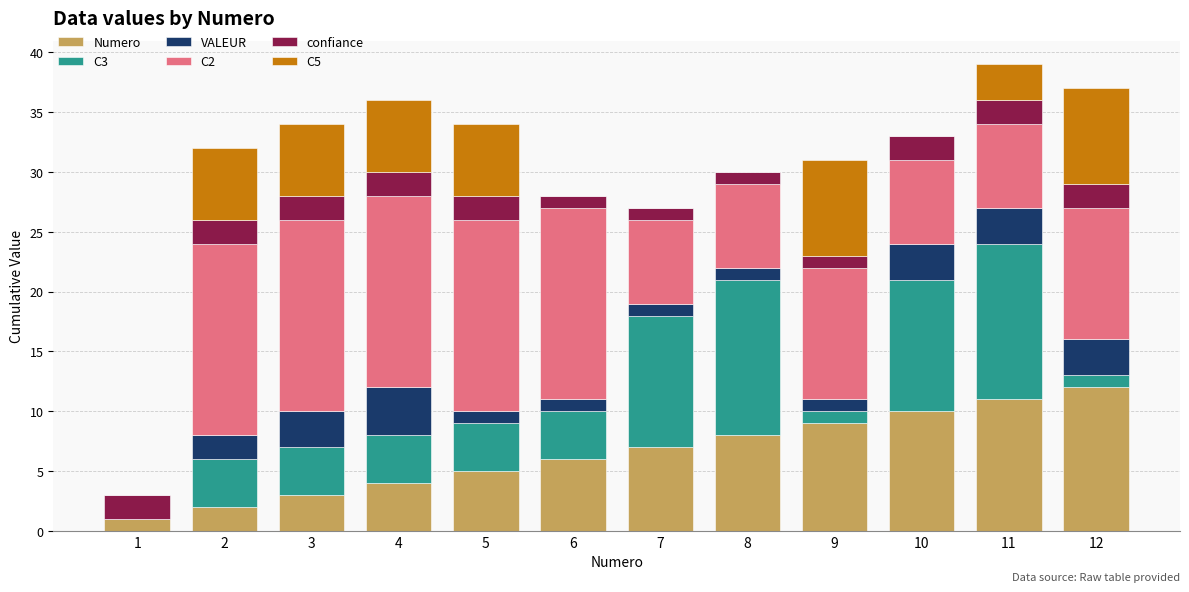

What is the maximum value for Numero?

12